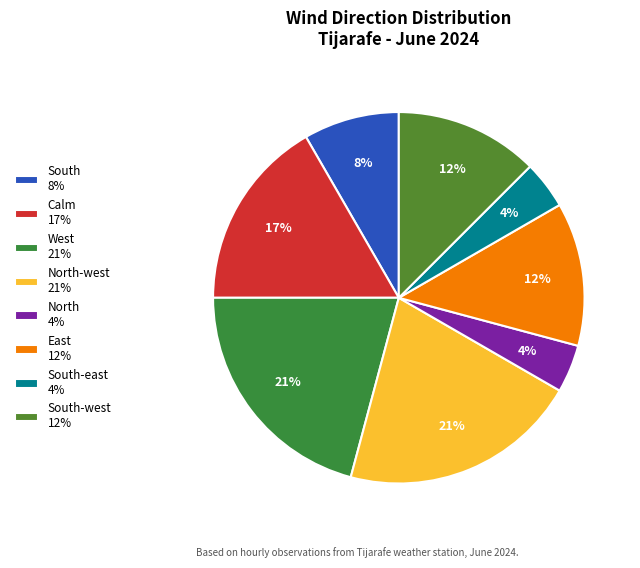

How many slices are in this pie chart?

8